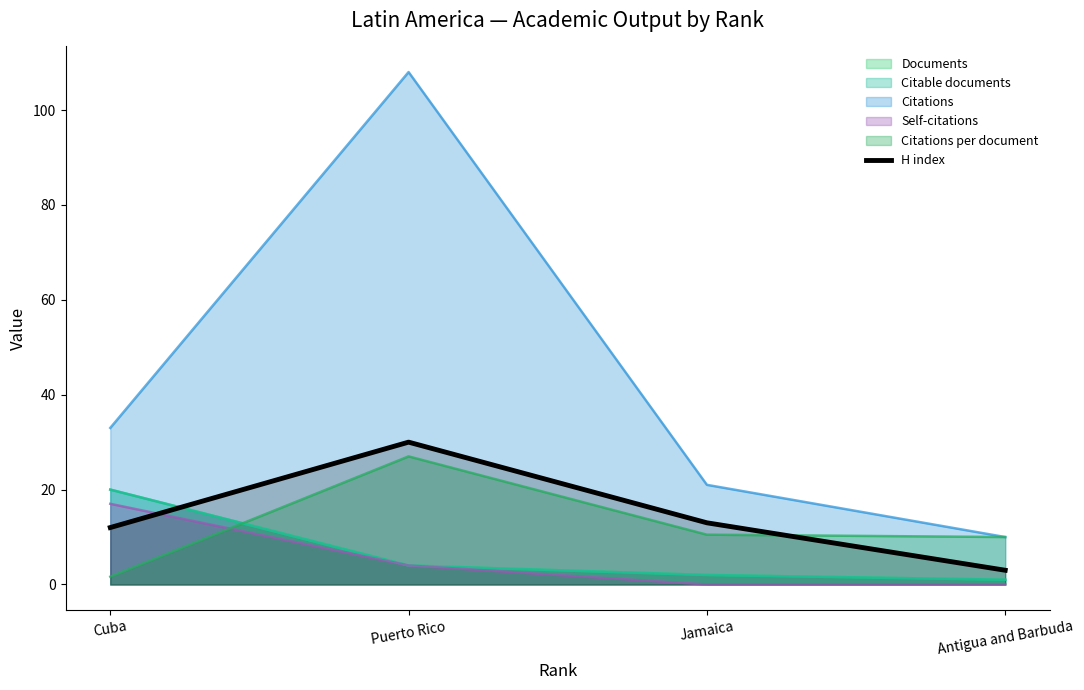

Reading left to right, what are all the values shown in this chart?

12	30	13	3